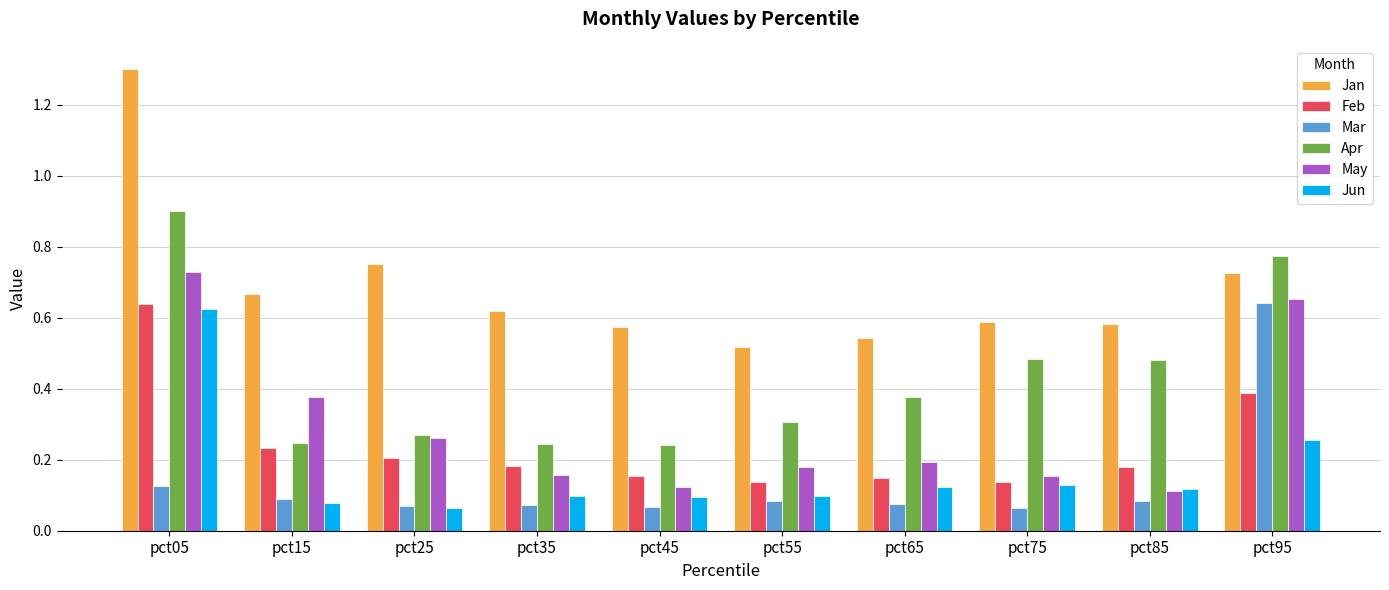

Between pct15 and pct45, which series saw the biggest shift?

May